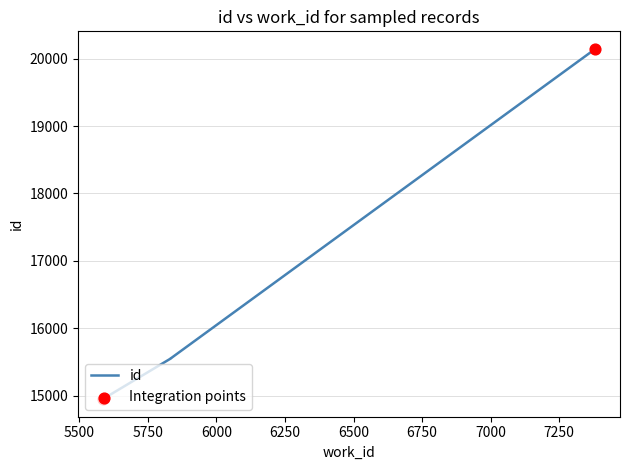

Between 5585 and 5834, which is larger?

5834